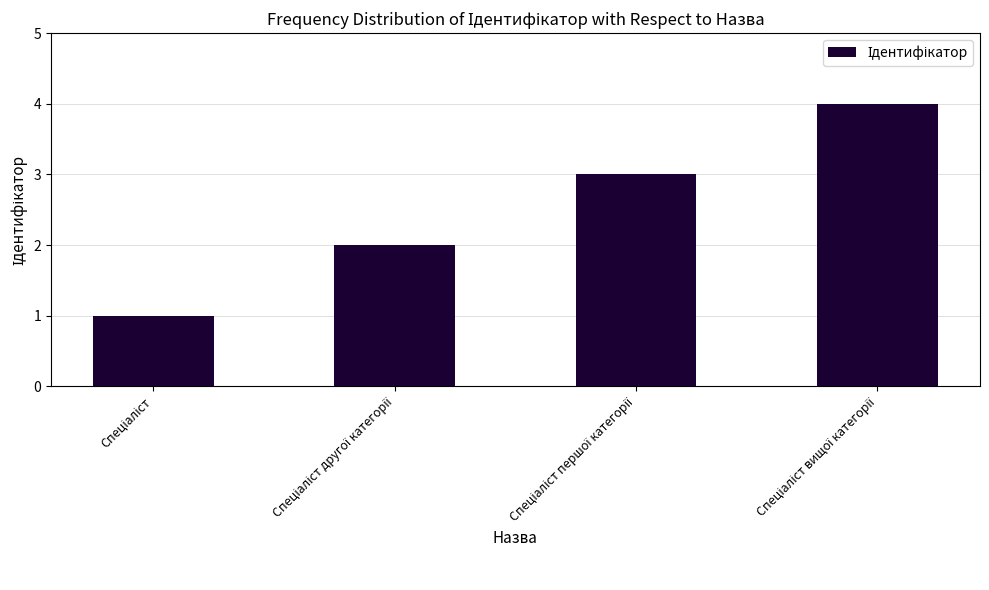

What is the greatest value displayed?

4